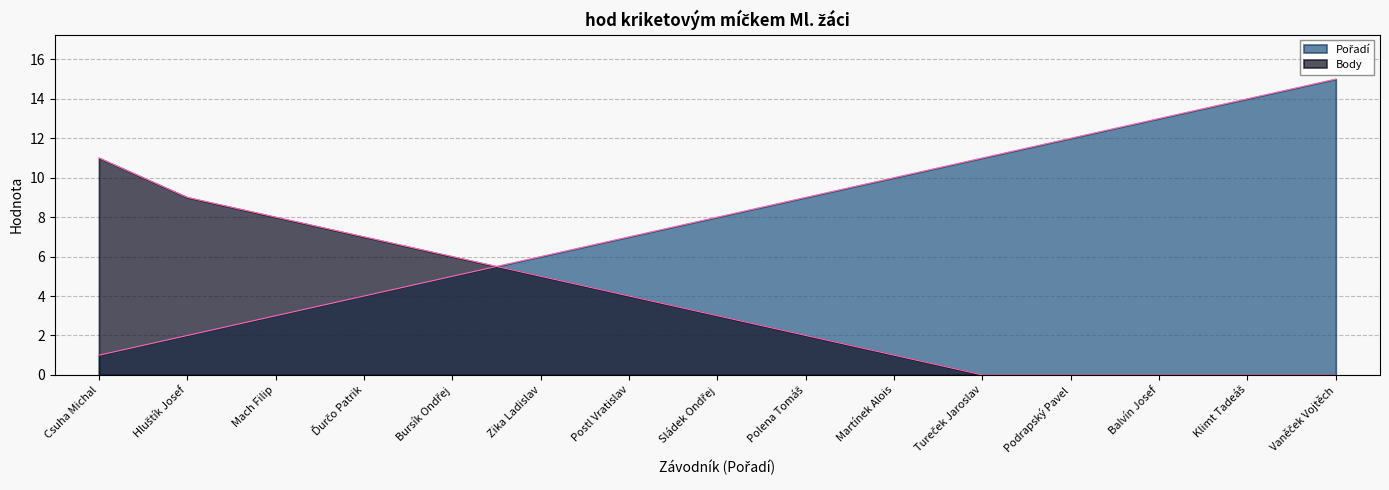

What is the label of the 13th point from the left?

Balvín Josef